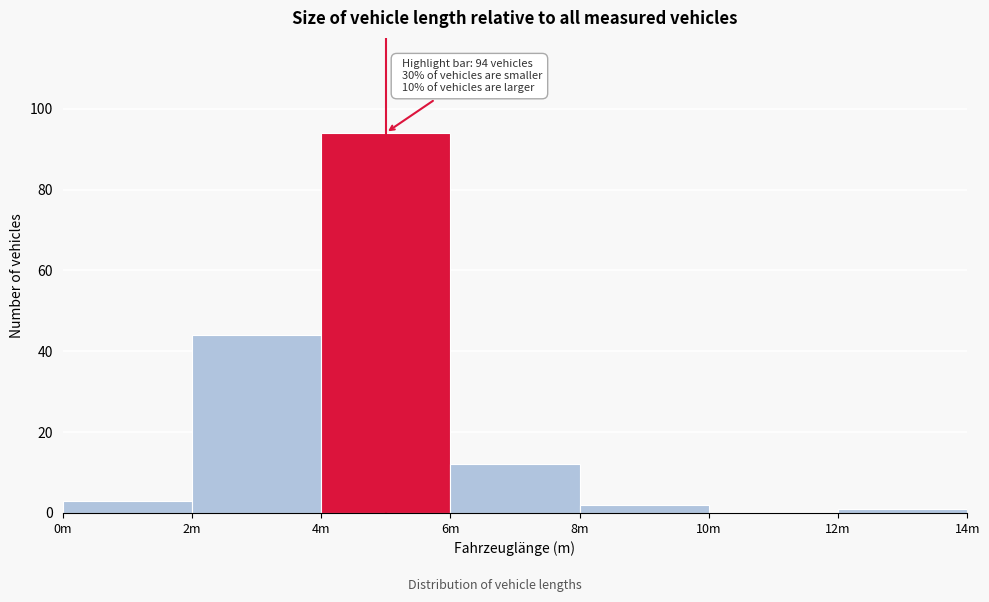

Reading left to right, transcribe all the data shown in this chart.

0m=3	2m=44	4m=94	6m=12	8m=2	10m=0	12m=1